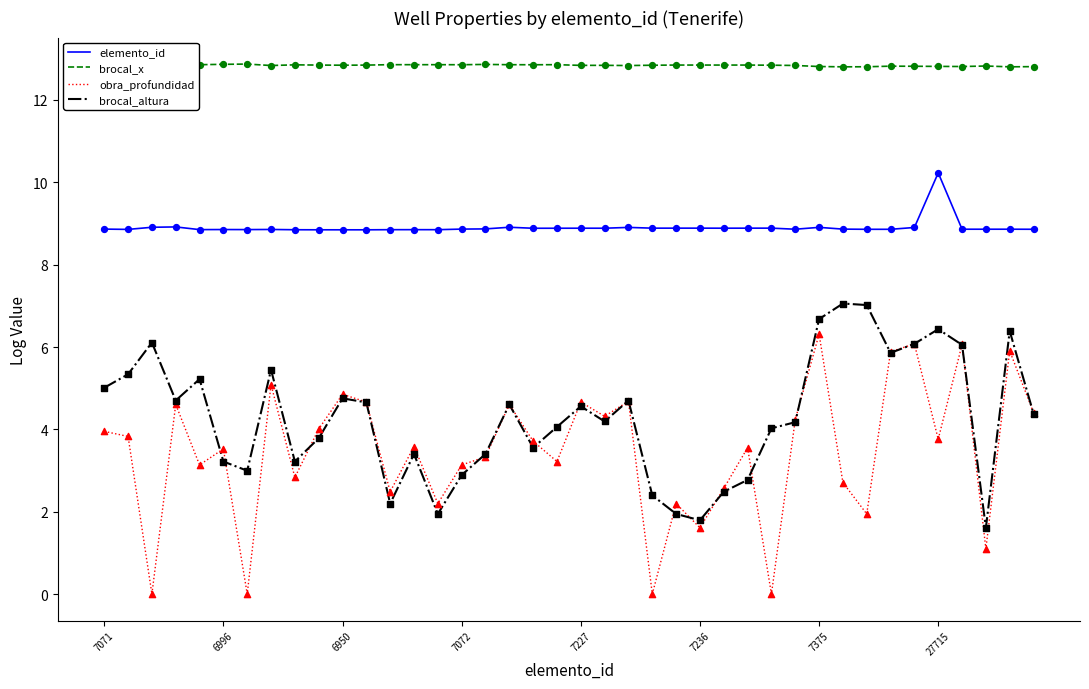

List the series in order of their peak value, highest first.

brocal_x, elemento_id, brocal_altura, obra_profundidad